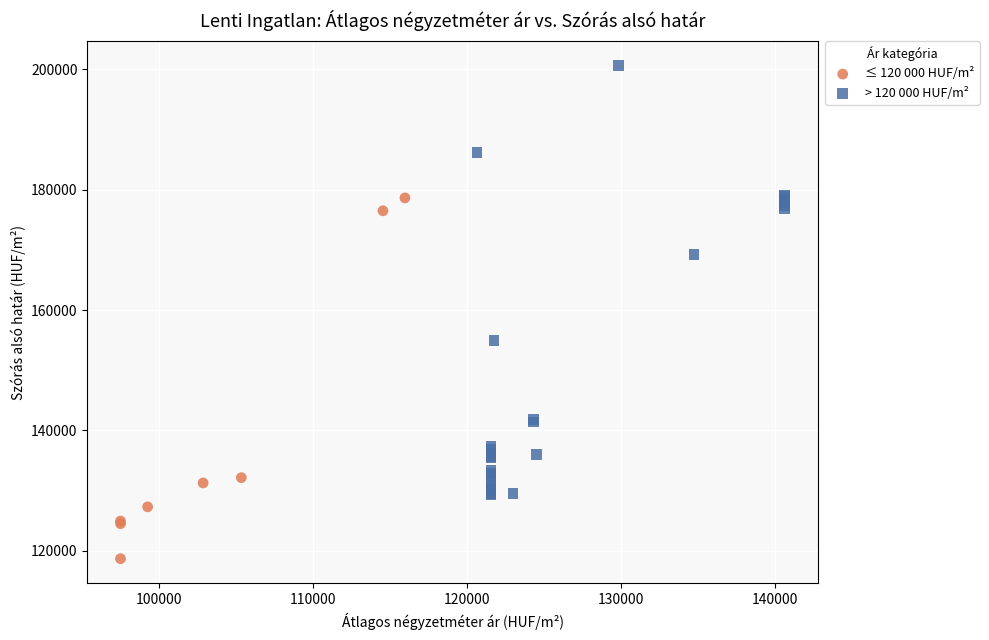

Which series has the largest Y range (max minus min)?

> 120 000 HUF/m²